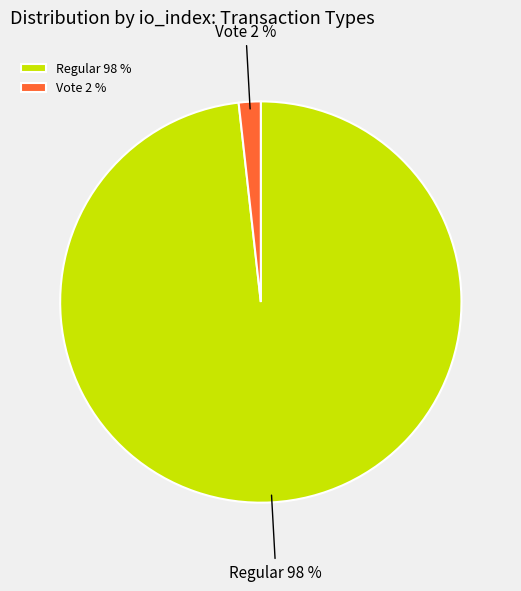

How many segments does this pie chart have?

2